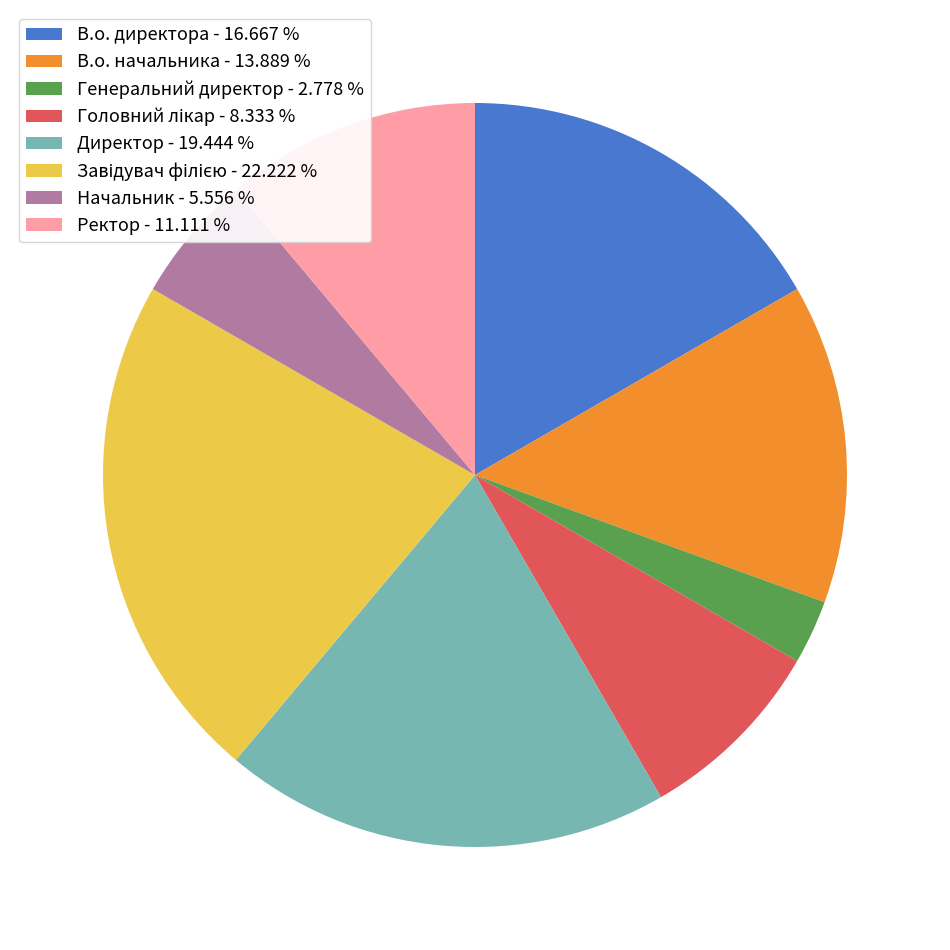

Is there any slice that represents more than half of the pie?

No